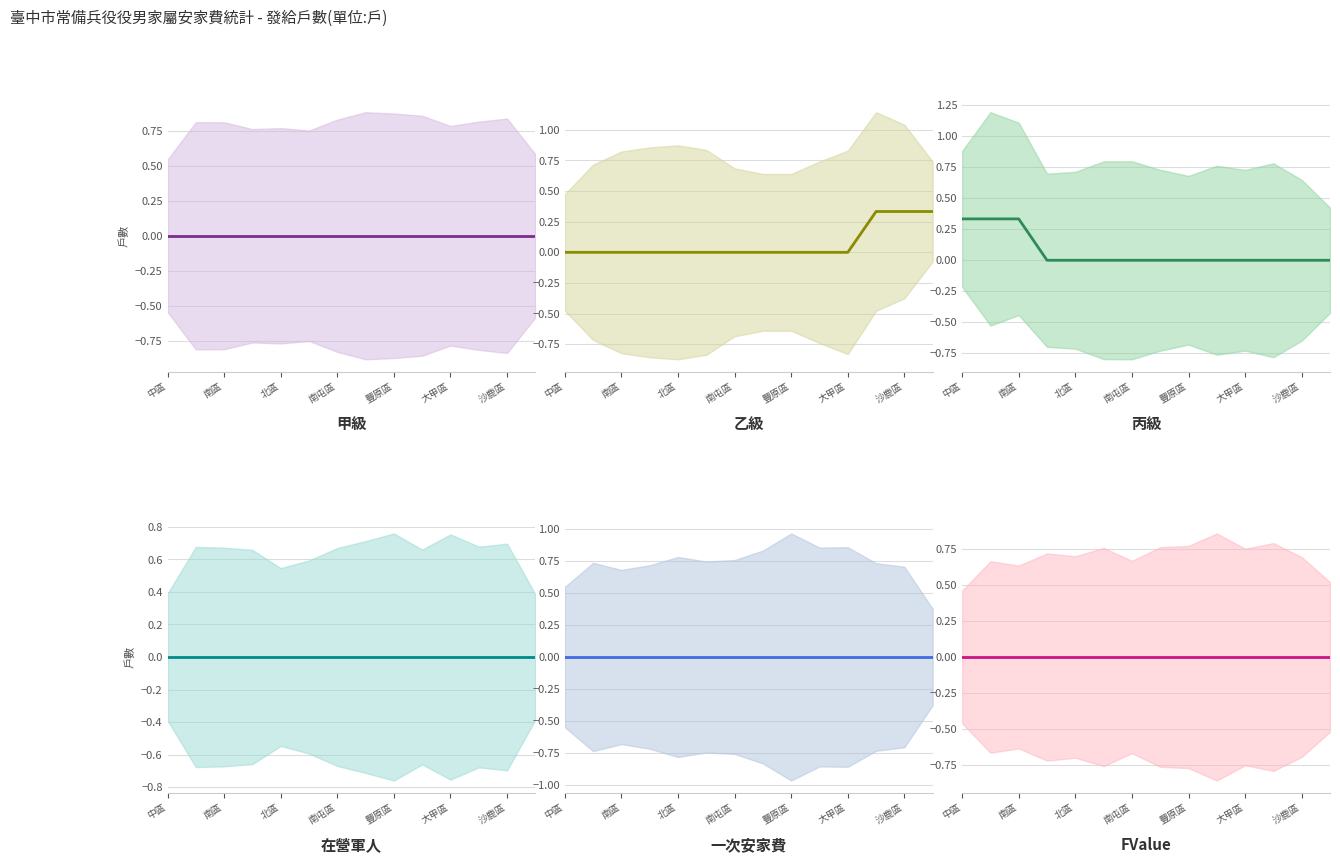

Which series changed the most between 12 and 13?

甲級